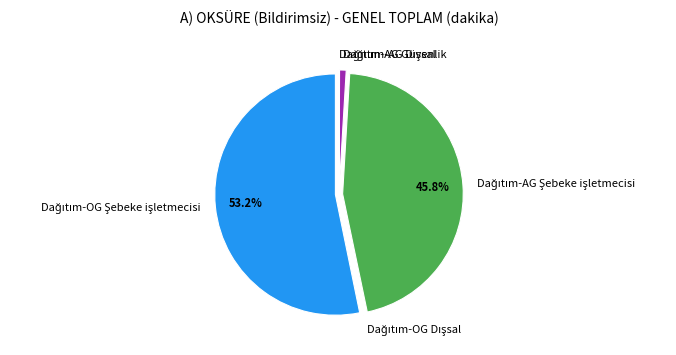

Is there any slice that represents more than half of the pie?

Yes